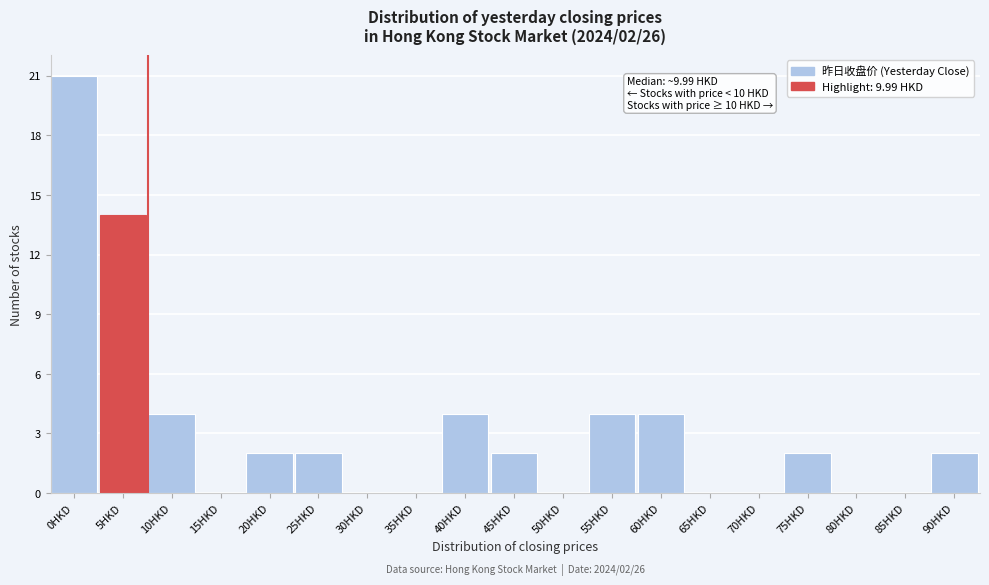

Reading left to right, what are all the values shown in this chart?

0HKD=21	5HKD=14	10HKD=4	15HKD=0	20HKD=2	25HKD=2	30HKD=0	35HKD=0	40HKD=4	45HKD=2	50HKD=0	55HKD=4	60HKD=4	65HKD=0	70HKD=0	75HKD=2	80HKD=0	85HKD=0	90HKD=2